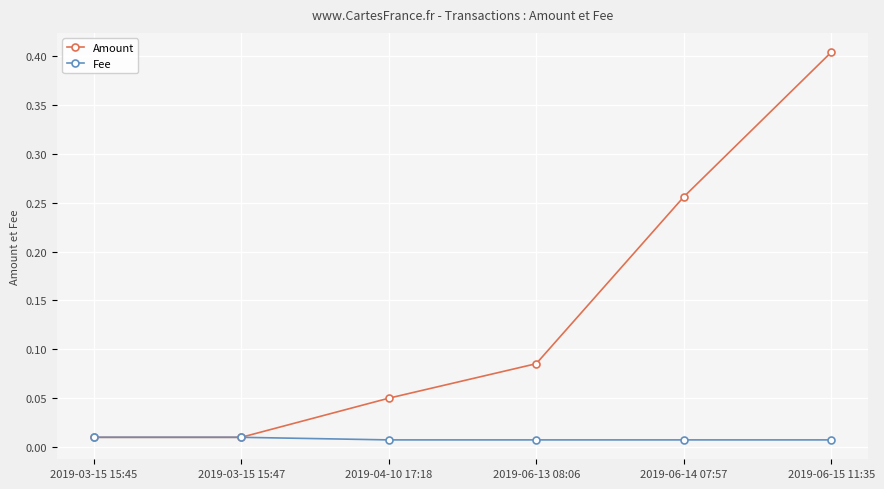

How many Fee values are between 0 and 1?

6